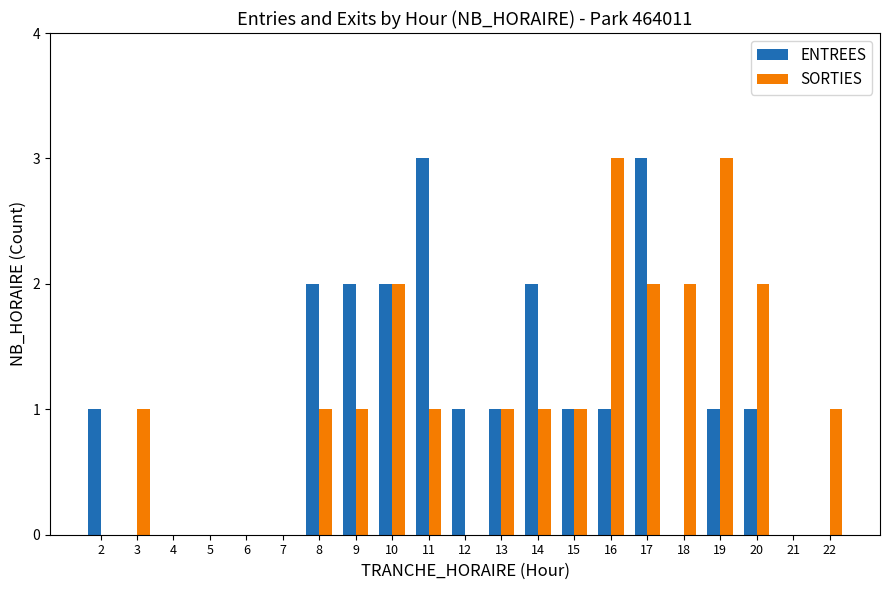

How many groups of bars are there?

21